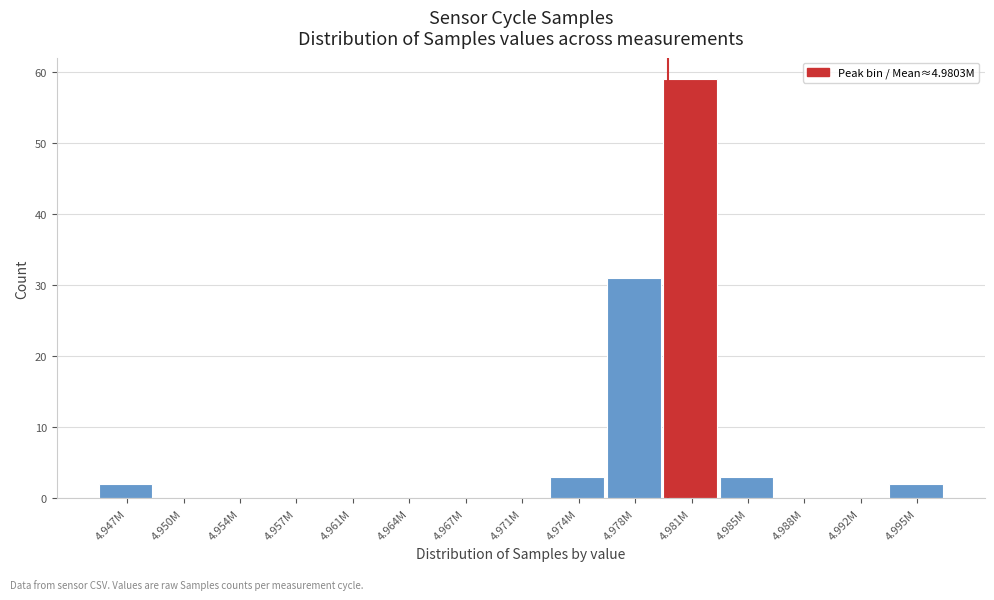

Reading left to right, transcribe all the data shown in this chart.

4.947M=2	4.950M=0	4.954M=0	4.957M=0	4.961M=0	4.964M=0	4.967M=0	4.971M=0	4.974M=3	4.978M=31	4.981M=59	4.985M=3	4.988M=0	4.992M=0	4.995M=2